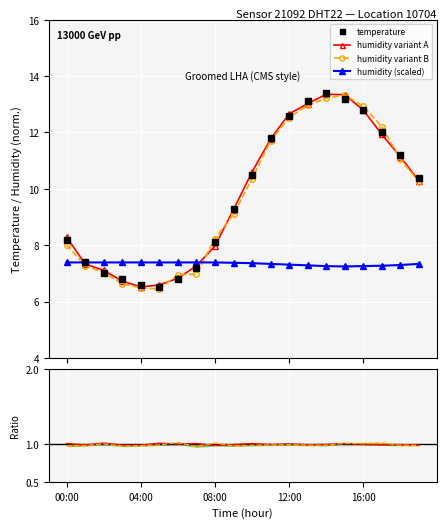

What value does the humidity (scaled) series have at 11?

7.3